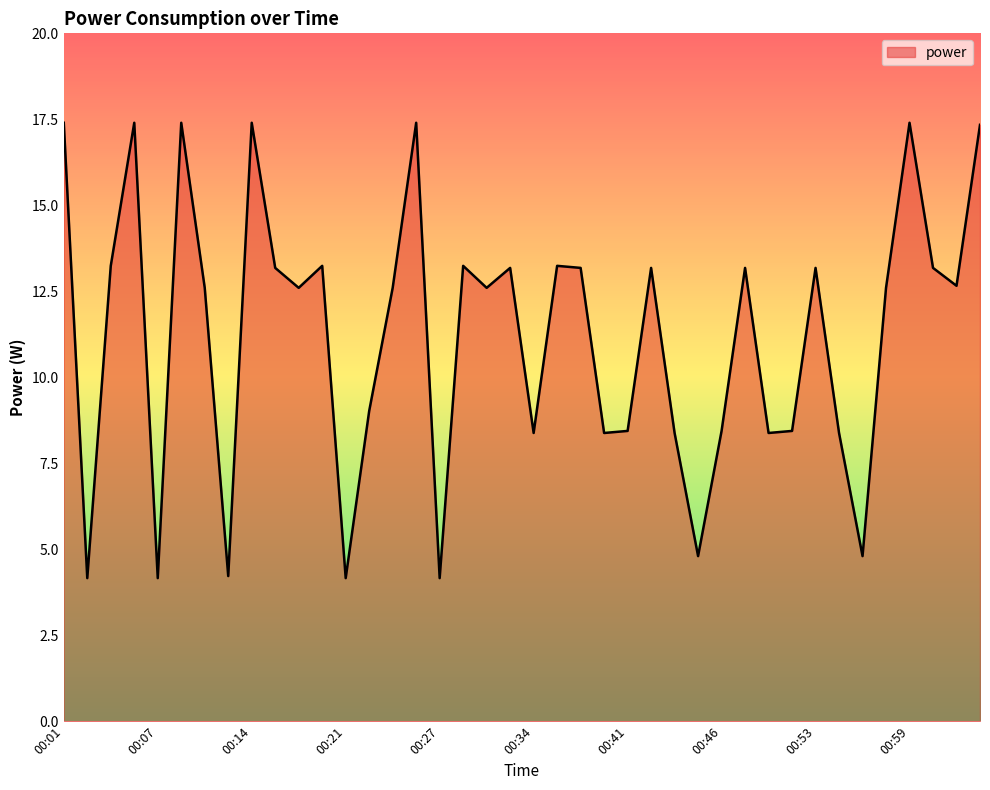

What is the minimum value shown in the chart?

4.2